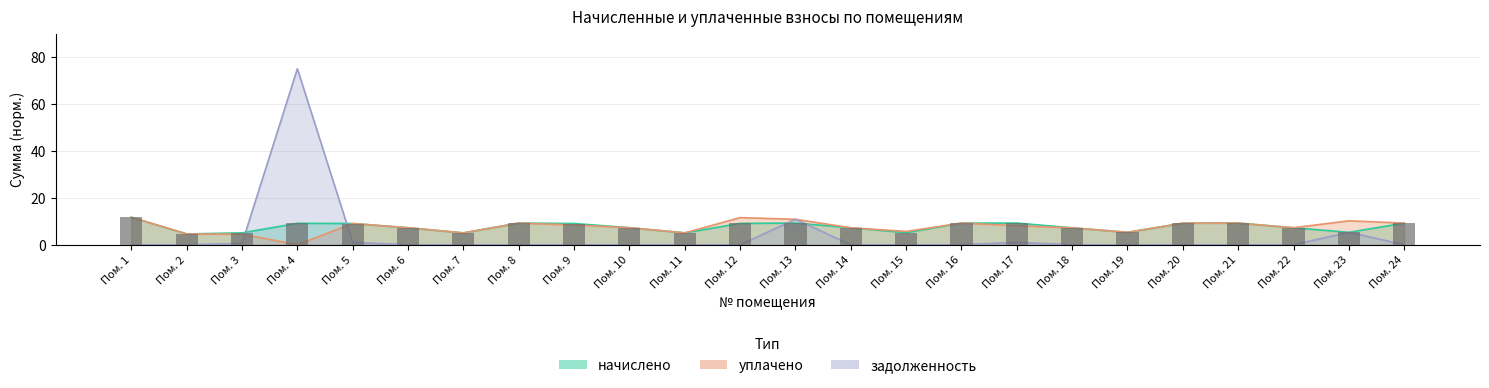

What is the total value across all series at Пом. 5?

19.1